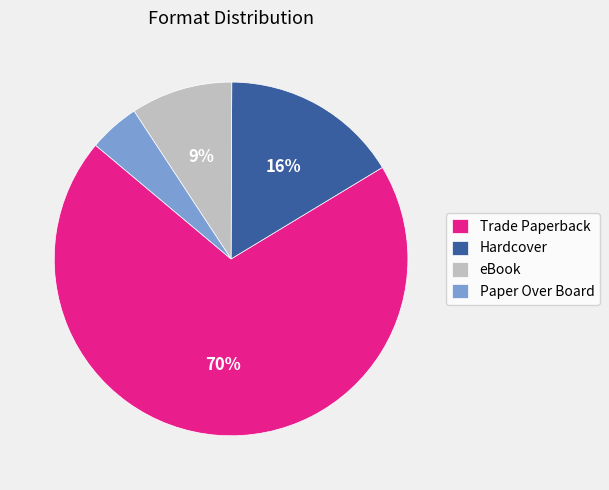

What is the largest slice in the pie chart?

Trade Paperback